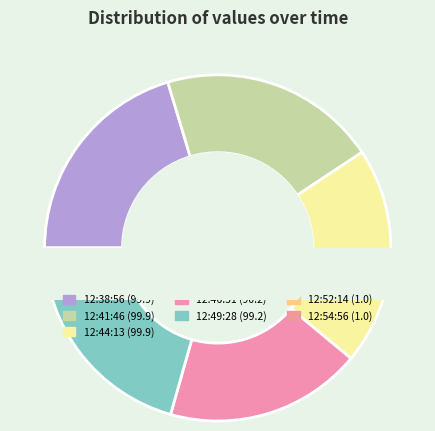

Which category has the smallest portion of the pie?

2023-02-09T12:52:14.142Z